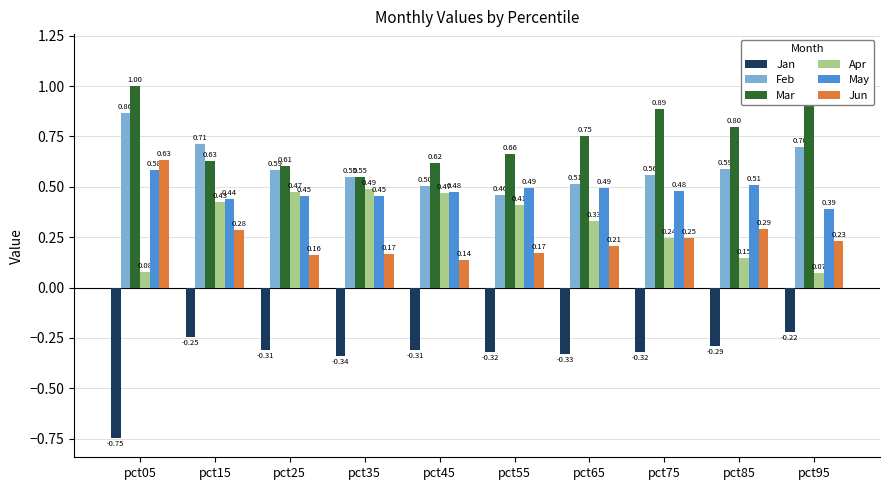

What value does the Feb series have at pct05?

0.9